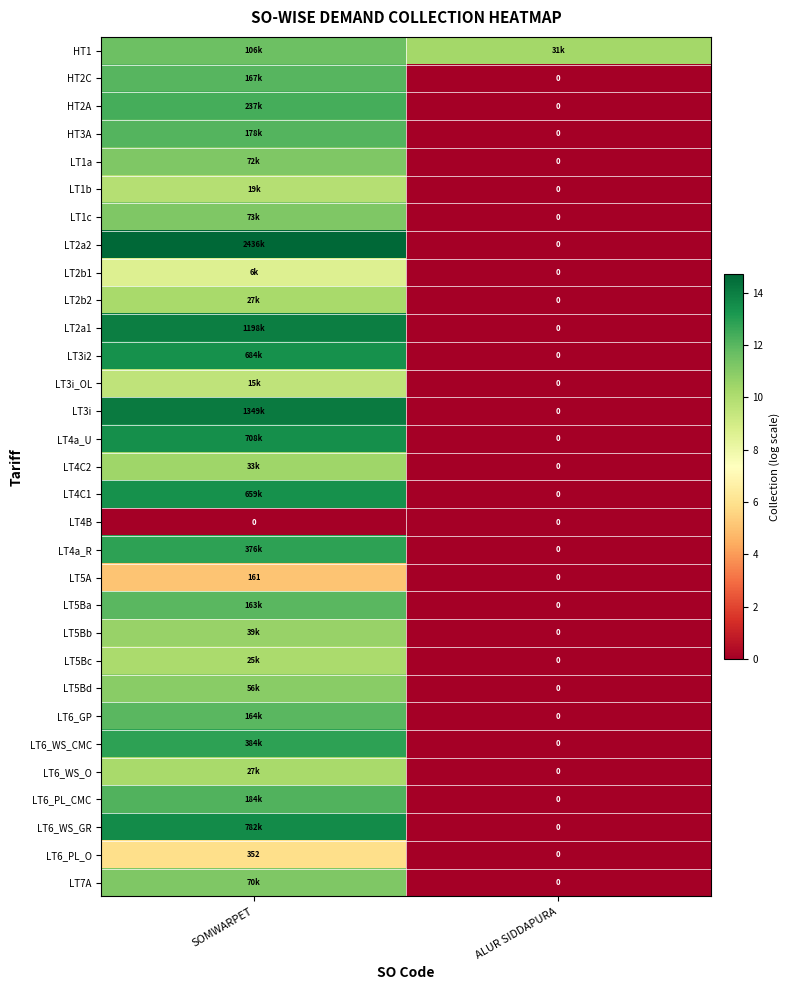

List the labels in order of LT4a_R value, largest first.

SOMWARPET, ALUR SIDDAPURA